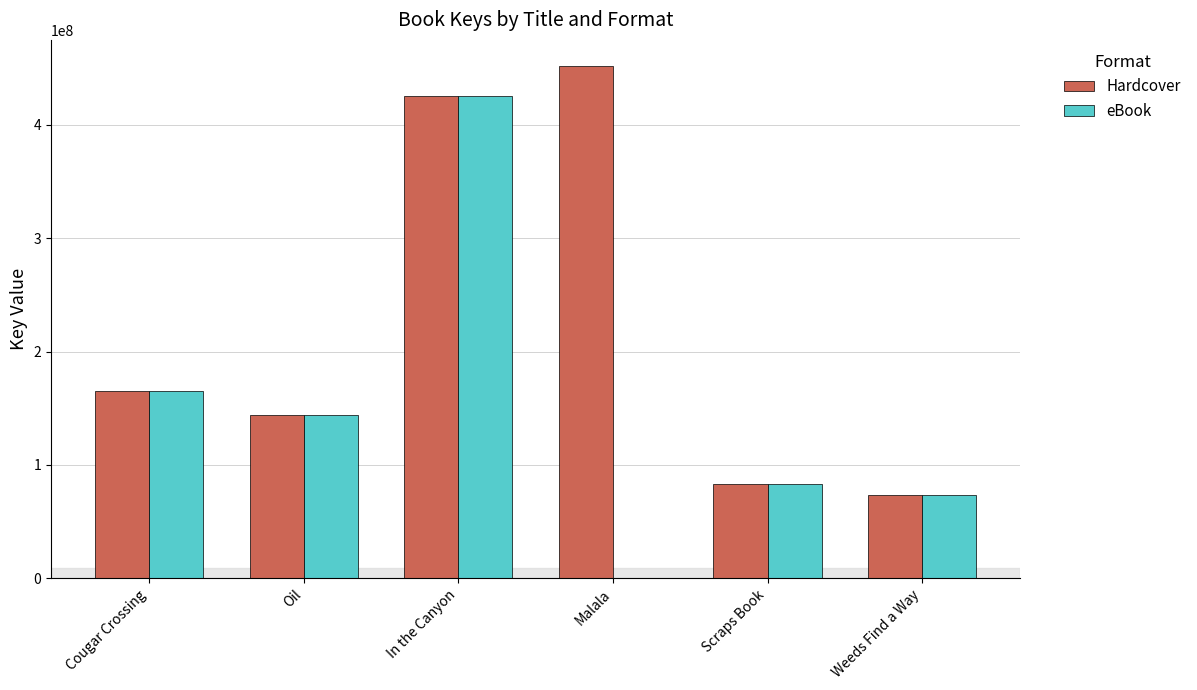

Reading right to left, what are all the values shown in this chart?

Hardcover: 73236514	83430962	452272290	425674219	143742338	165221740
eBook: 73236514	83430962	0	425674219	143742338	165221740